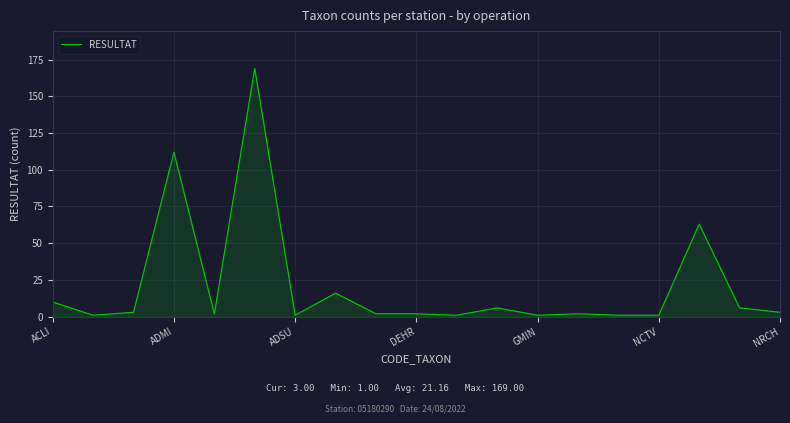

What is the maximum value shown in the chart?

169